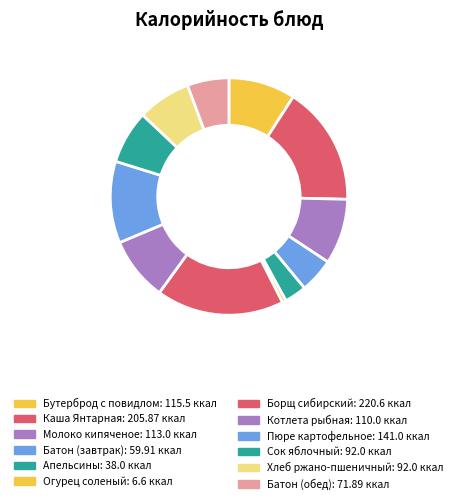

How many segments does this pie chart have?

12